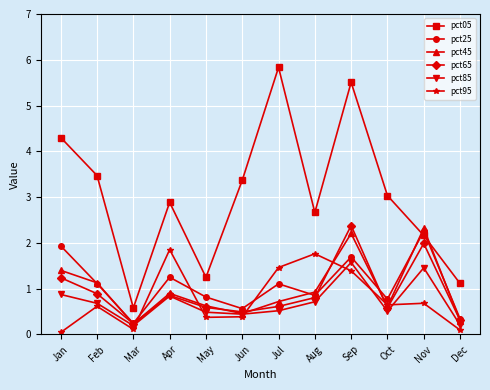

Is the value of pct95 at Jun greater than the value of pct25 at Apr?

No